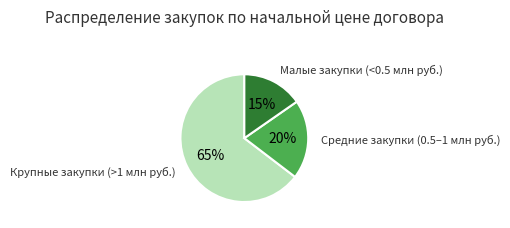

Is there any slice that represents more than half of the pie?

Yes